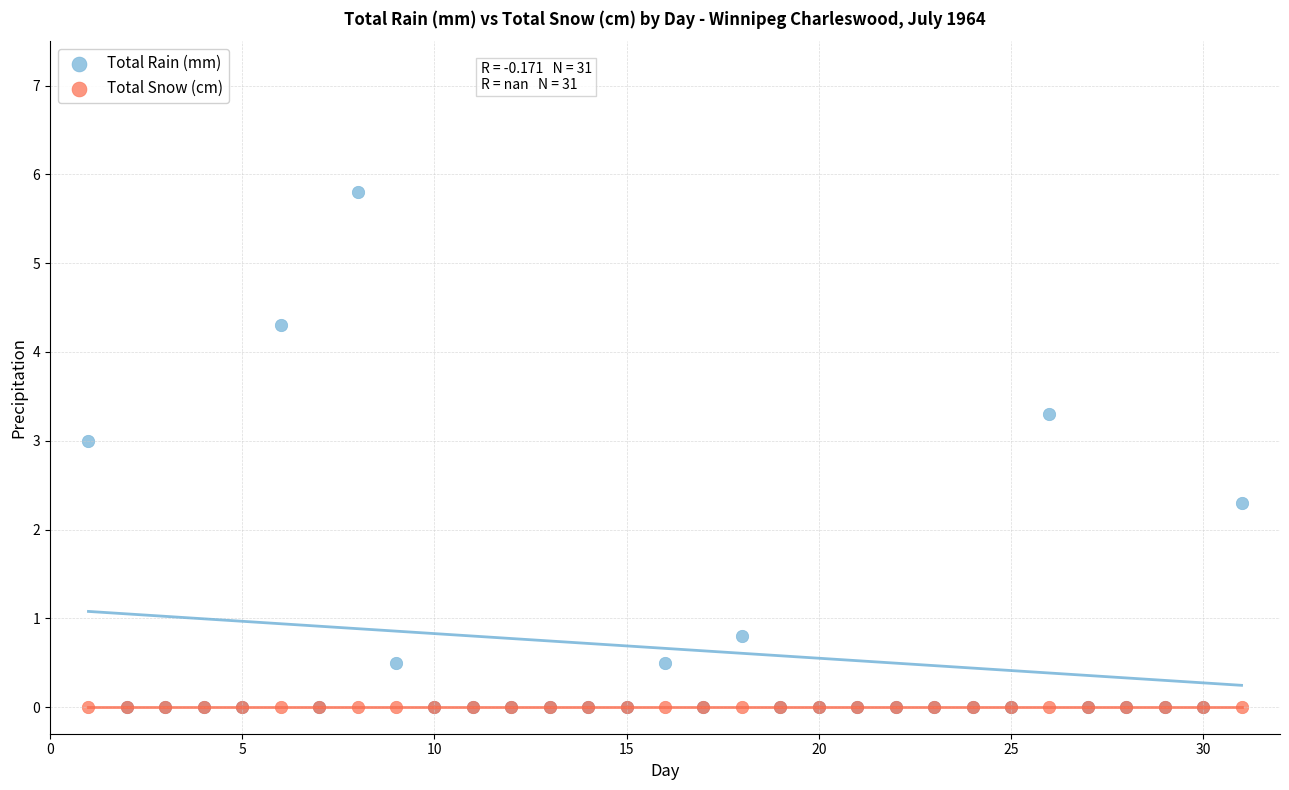

Across all series, what Y value is closest to 2?

2.3